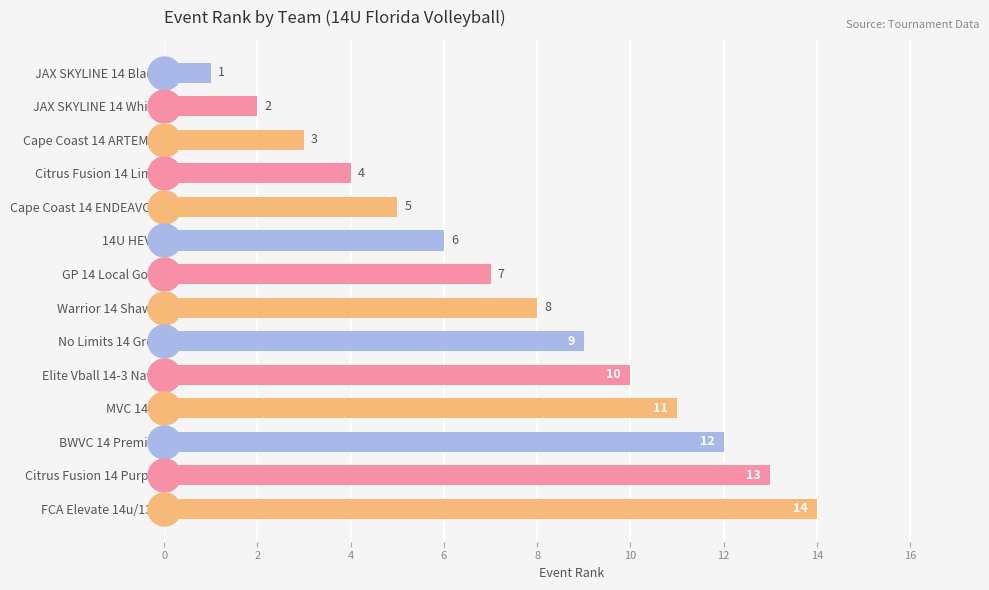

List the labels in order of value, smallest first.

JAX SKYLINE 14 Black, JAX SKYLINE 14 White, Cape Coast 14 ARTEMIS, Citrus Fusion 14 Lime, Cape Coast 14 ENDEAVOR, 14U HEVC, GP 14 Local Gold, Warrior 14 Shawn, No Limits 14 Grey, Elite Vball 14-3 Navy, MVC 14-1, BWVC 14 Premier, Citrus Fusion 14 Purple, FCA Elevate 14u/13u